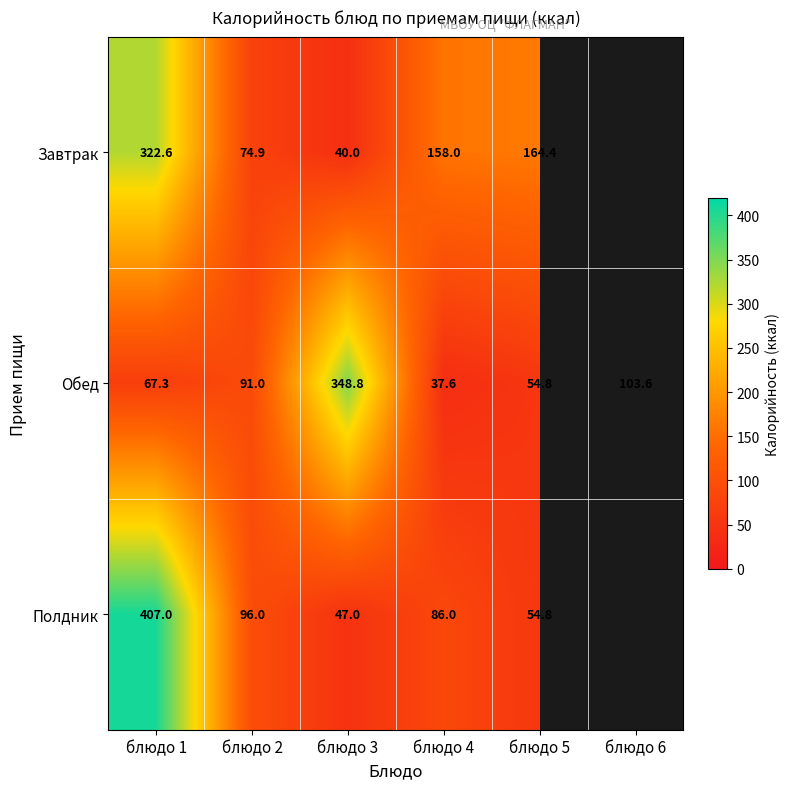

How many values in the Обед series are below 91?

3